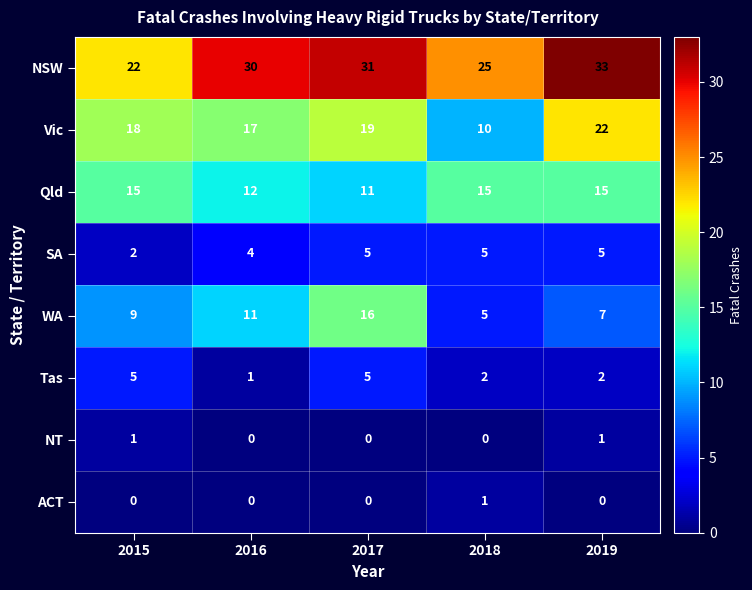

What is the sum of the WA values at 2015 and 2018?

14